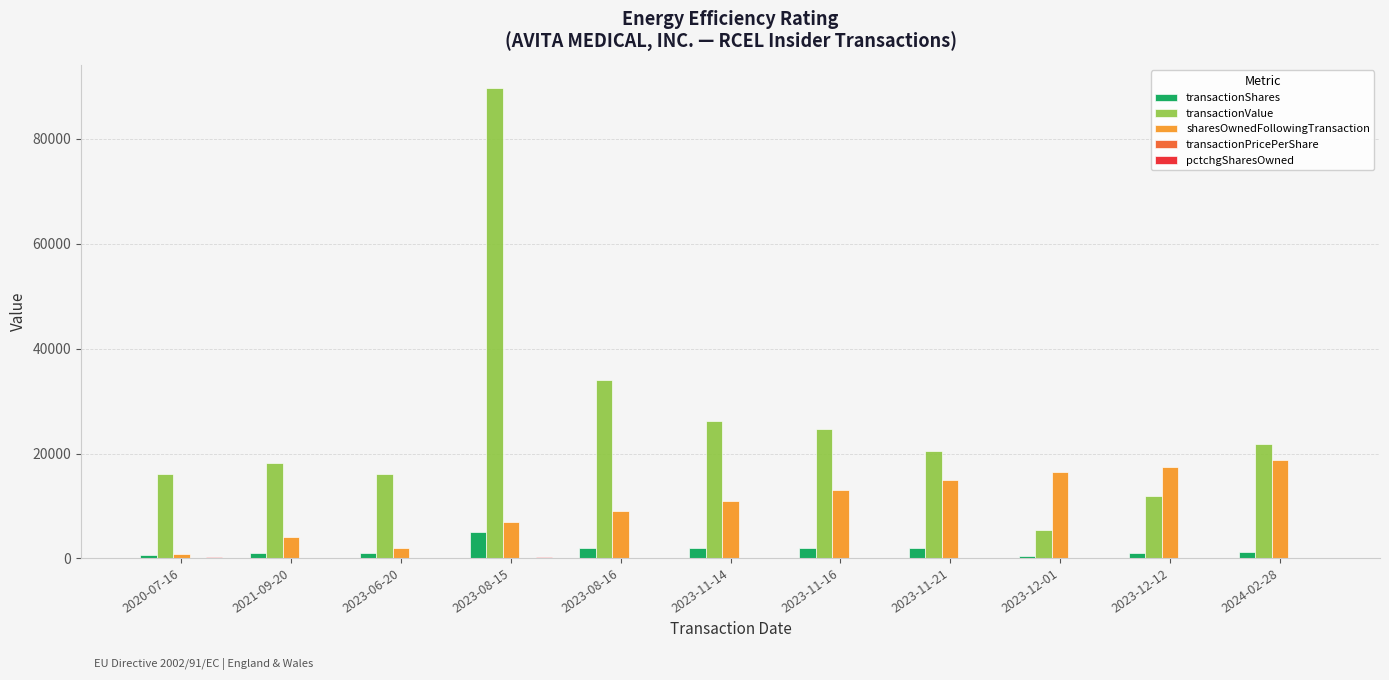

What is the sum of the transactionShares values at 2021-09-20 and 2023-12-01?

1566.0